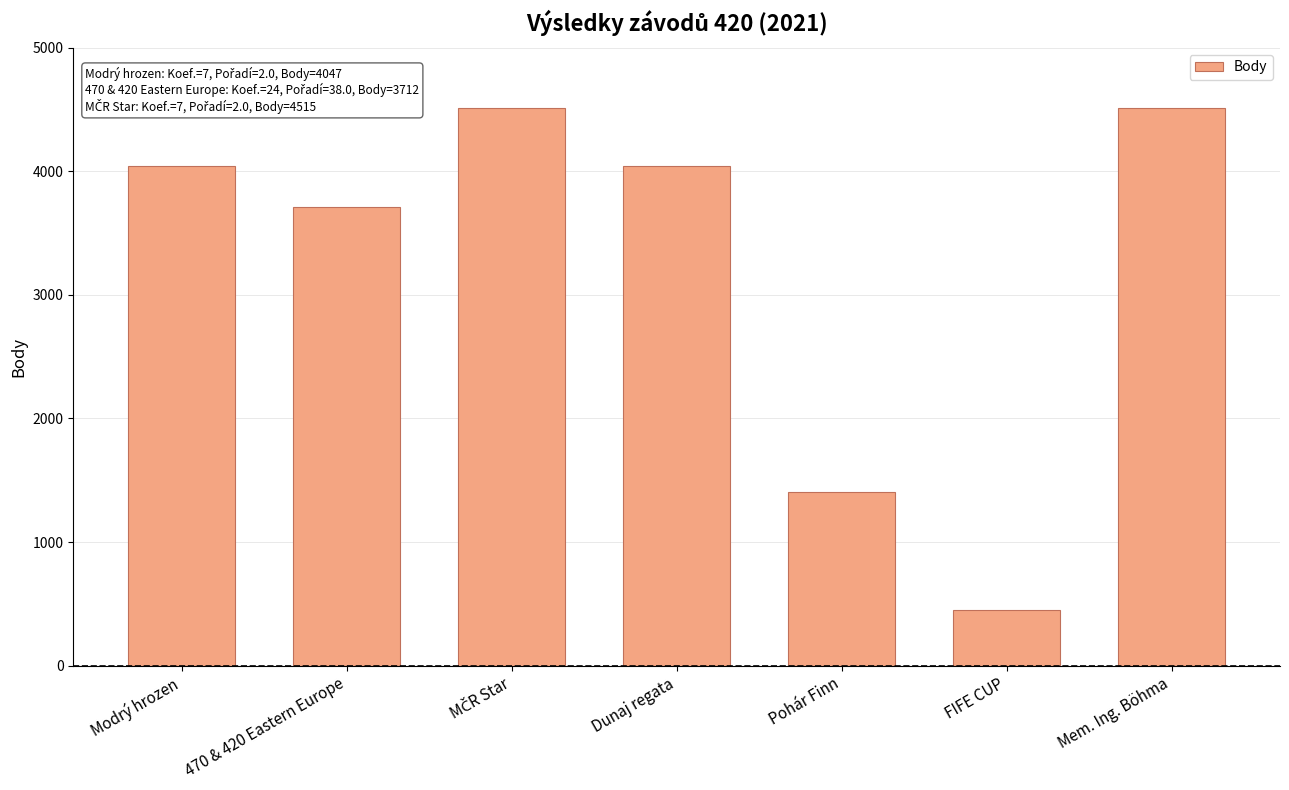

Is it true that the value at Dunaj regata is 4047?

True